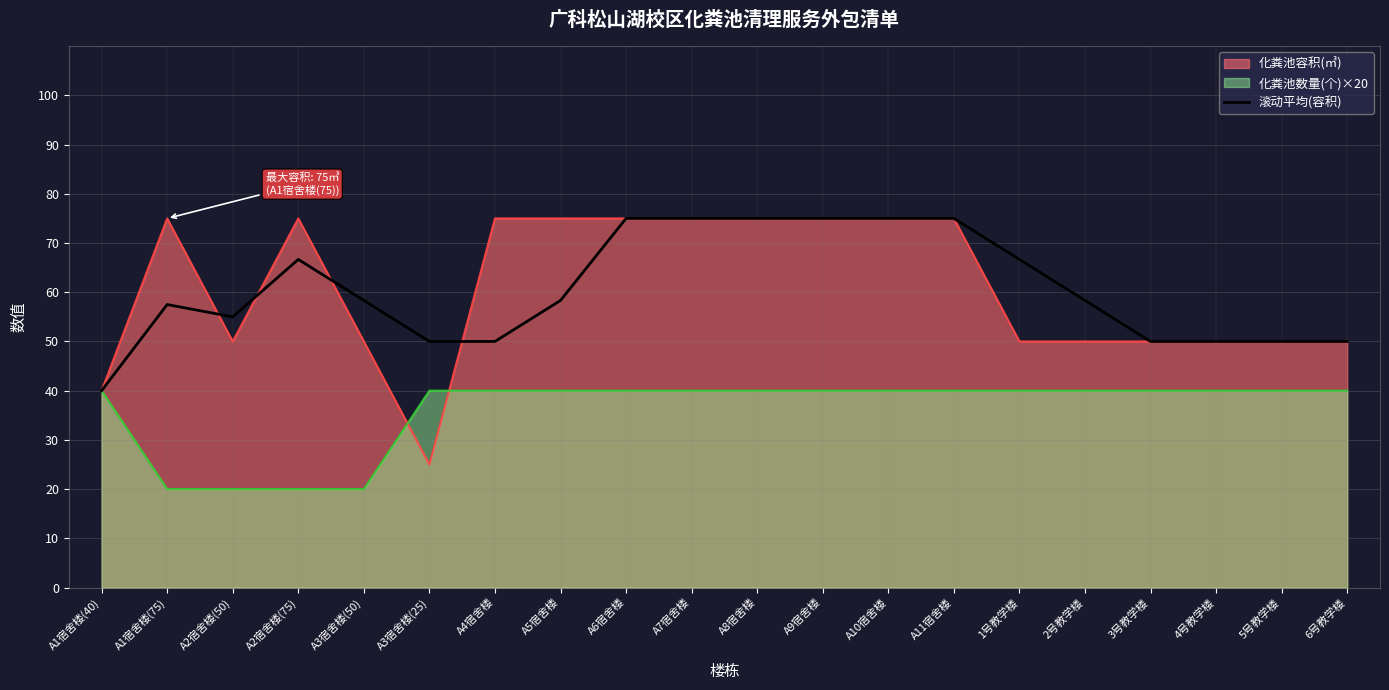

What is the value of the 4th point from the left?

66.7